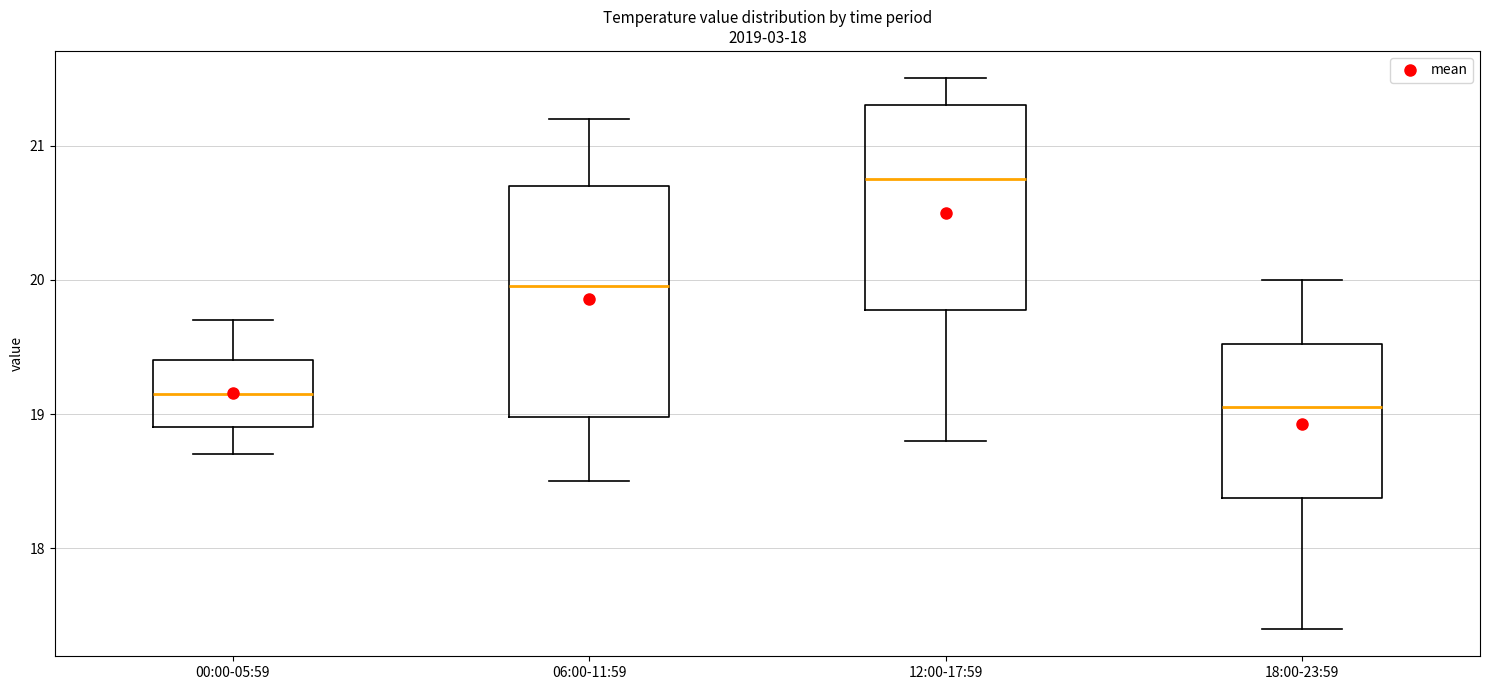

Reading left to right, read every box against the y-axis: the position of its median line, the range the box covers, and the ends of its whiskers. The values are not printed on the chart, so give them approximately, as read against the axis.

00:00-05:59: median 19.2, box 18.9 to 19.4, whiskers 18.7 to 19.7
06:00-11:59: median 20.0, box 19.0 to 20.7, whiskers 18.5 to 21.2
12:00-17:59: median 20.8, box 19.8 to 21.3, whiskers 18.8 to 21.5
18:00-23:59: median 19.1, box 18.4 to 19.5, whiskers 17.4 to 20.0